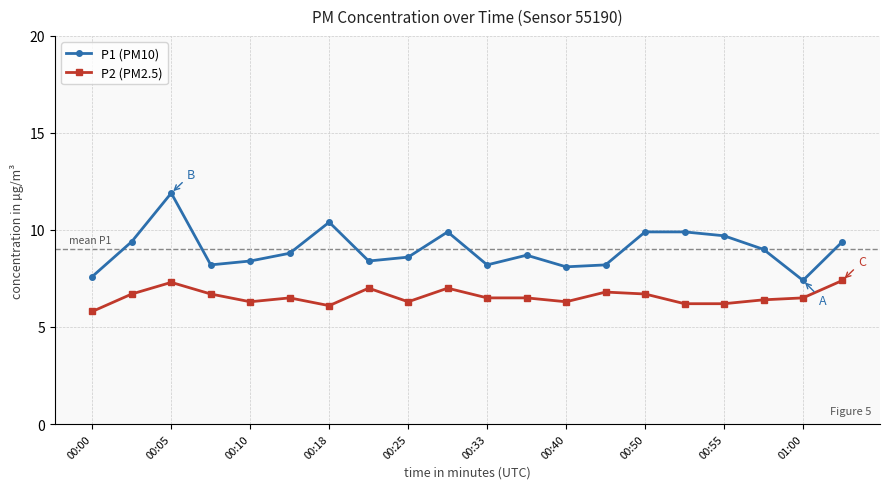

What is the value of the P1 (PM10) point at the 18th from the left?

9.0